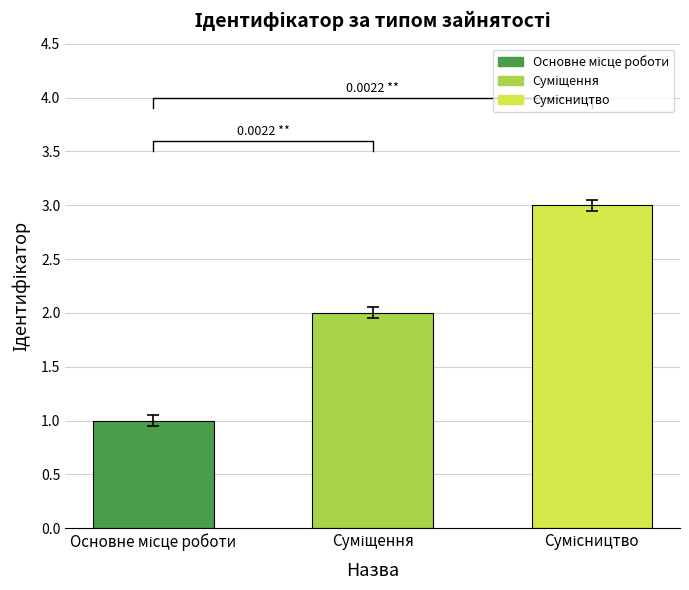

Rank the categories by value from lowest to highest.

Основне місце роботи, Суміщення, Сумісництво